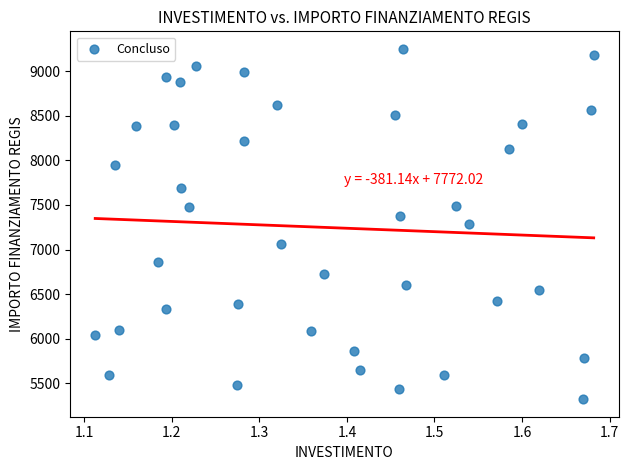

What is the range of X values (max minus min)?

0.6